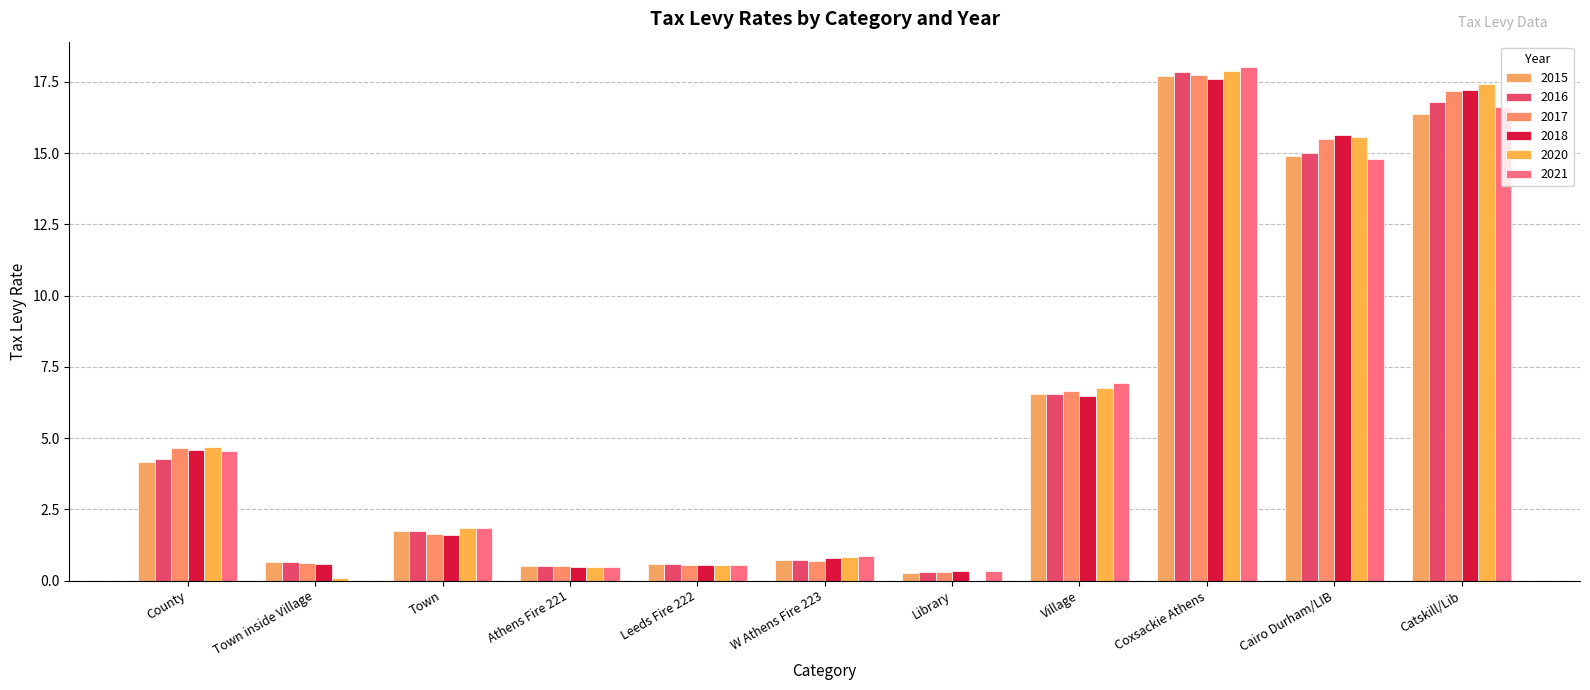

Reading left to right, list all the values displayed in this chart.

2015: County=4.2	Town inside Village=0.7	Town=1.7	Athens Fire 221=0.5	Leeds Fire 222=0.6	W Athens Fire 223=0.7	Library=0.3	Village=6.6	Coxsackie Athens=17.7	Cairo Durham/LIB=14.9	Catskill/Lib=16.4
2016: County=4.3	Town inside Village=0.6	Town=1.7	Athens Fire 221=0.5	Leeds Fire 222=0.6	W Athens Fire 223=0.7	Library=0.3	Village=6.5	Coxsackie Athens=17.9	Cairo Durham/LIB=15.0	Catskill/Lib=16.8
2017: County=4.7	Town inside Village=0.6	Town=1.6	Athens Fire 221=0.5	Leeds Fire 222=0.6	W Athens Fire 223=0.7	Library=0.3	Village=6.7	Coxsackie Athens=17.7	Cairo Durham/LIB=15.5	Catskill/Lib=17.2
2018: County=4.6	Town inside Village=0.6	Town=1.6	Athens Fire 221=0.5	Leeds Fire 222=0.6	W Athens Fire 223=0.8	Library=0.3	Village=6.5	Coxsackie Athens=17.6	Cairo Durham/LIB=15.6	Catskill/Lib=17.2
2020: County=4.7	Town inside Village=0.1	Town=1.8	Athens Fire 221=0.5	Leeds Fire 222=0.5	W Athens Fire 223=0.8	Library=0.0	Village=6.8	Coxsackie Athens=17.9	Cairo Durham/LIB=15.6	Catskill/Lib=17.4
2021: County=4.5	Town inside Village=0.0	Town=1.8	Athens Fire 221=0.5	Leeds Fire 222=0.5	W Athens Fire 223=0.8	Library=0.3	Village=6.9	Coxsackie Athens=18.0	Cairo Durham/LIB=14.8	Catskill/Lib=16.6